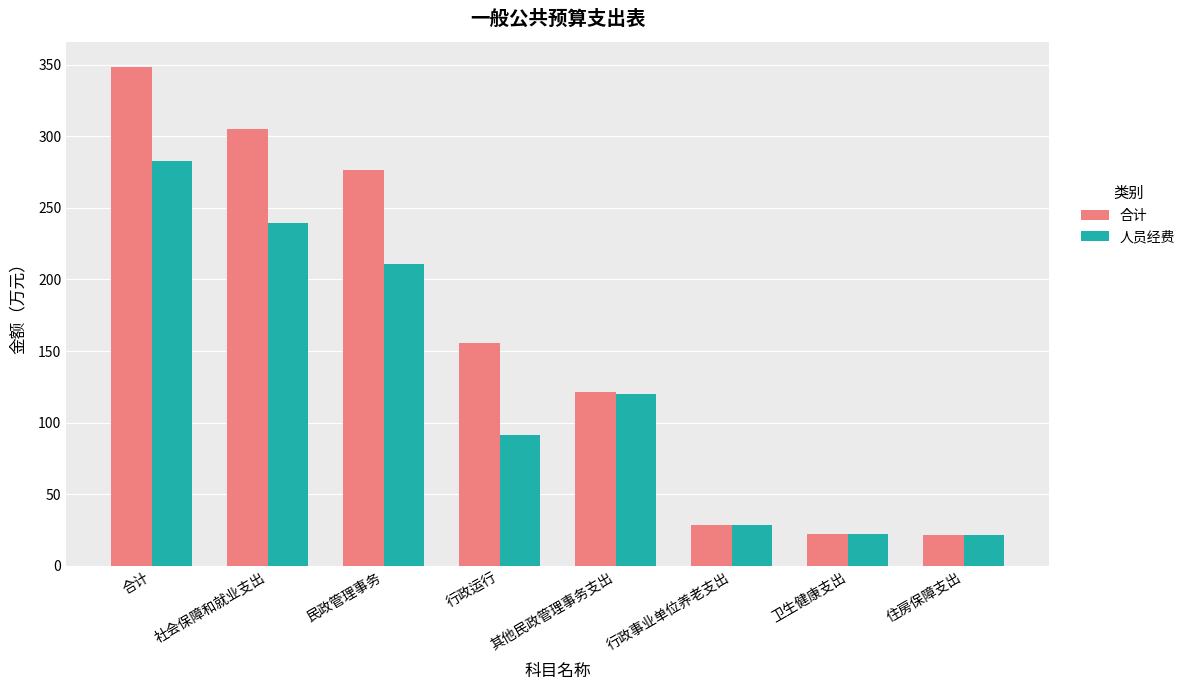

What is the difference between the 人员经费 values at 其他民政管理事务支出 and 合计?

163.1